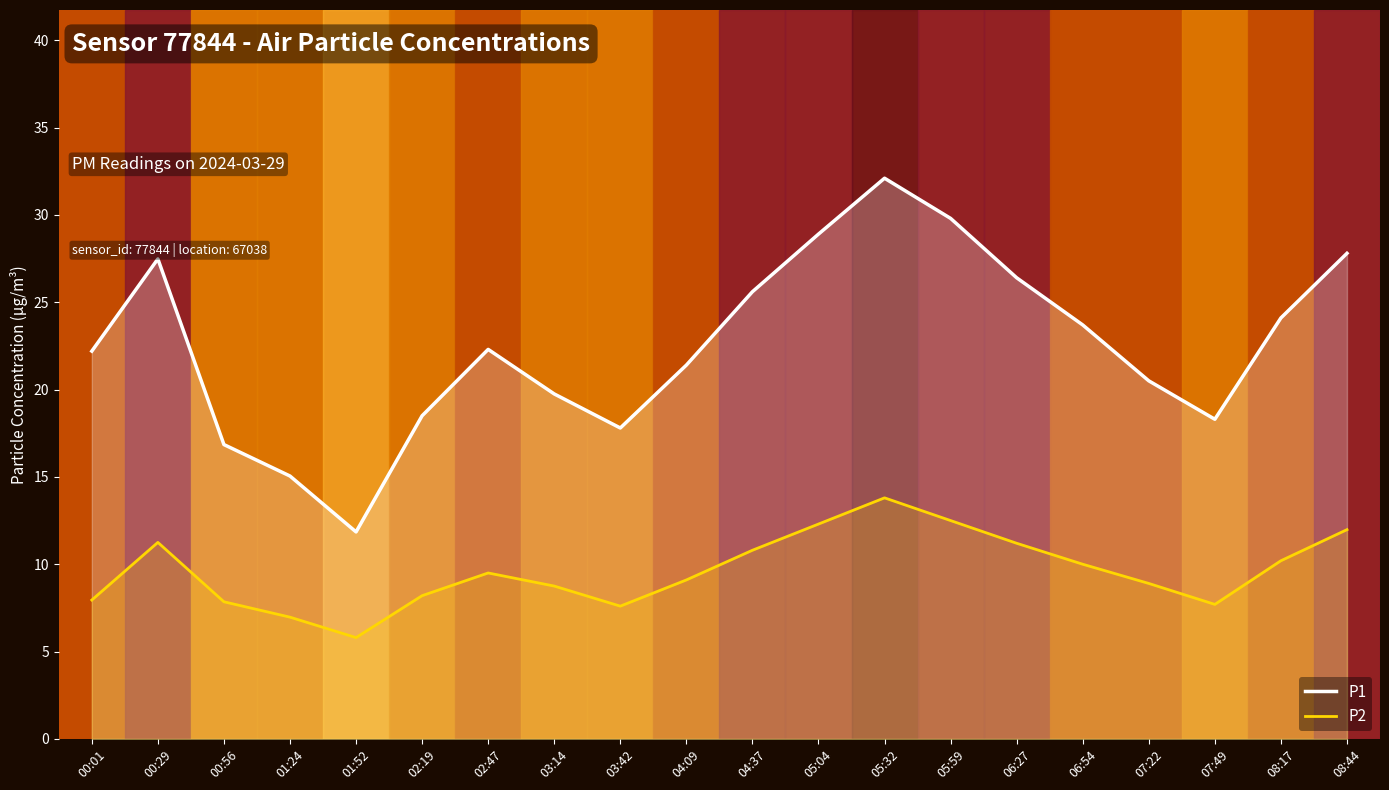

Where is P1 nearest to the value 21?

04:09